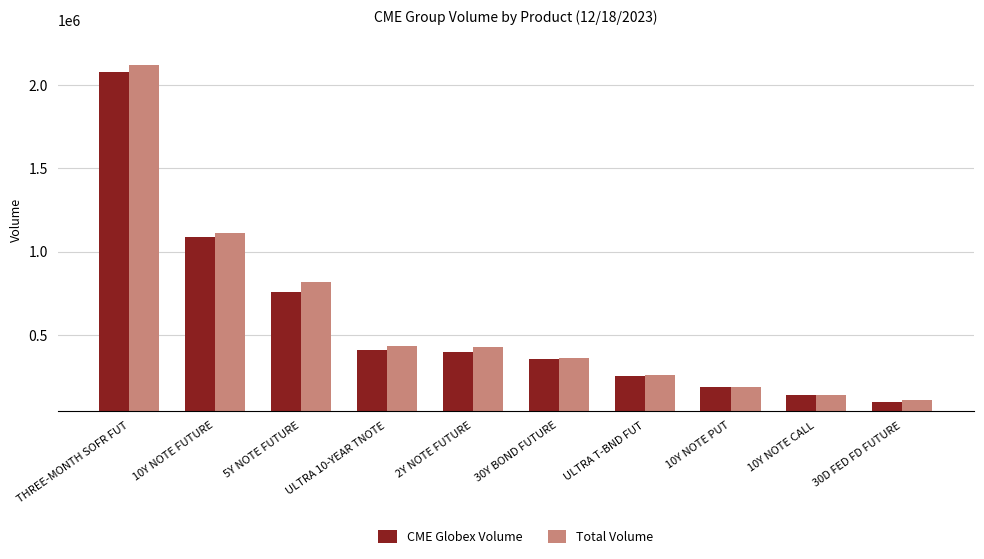

At which category is the sum across all series the highest?

THREE-MONTH SOFR FUT